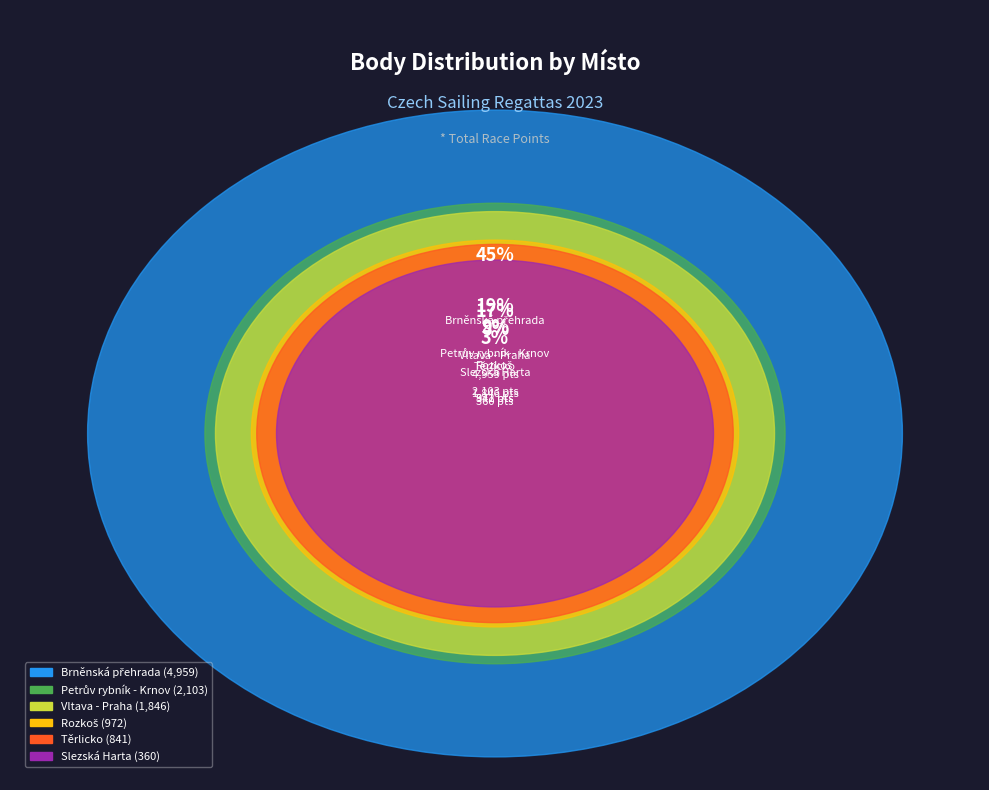

Is there any slice that represents more than half of the pie?

No